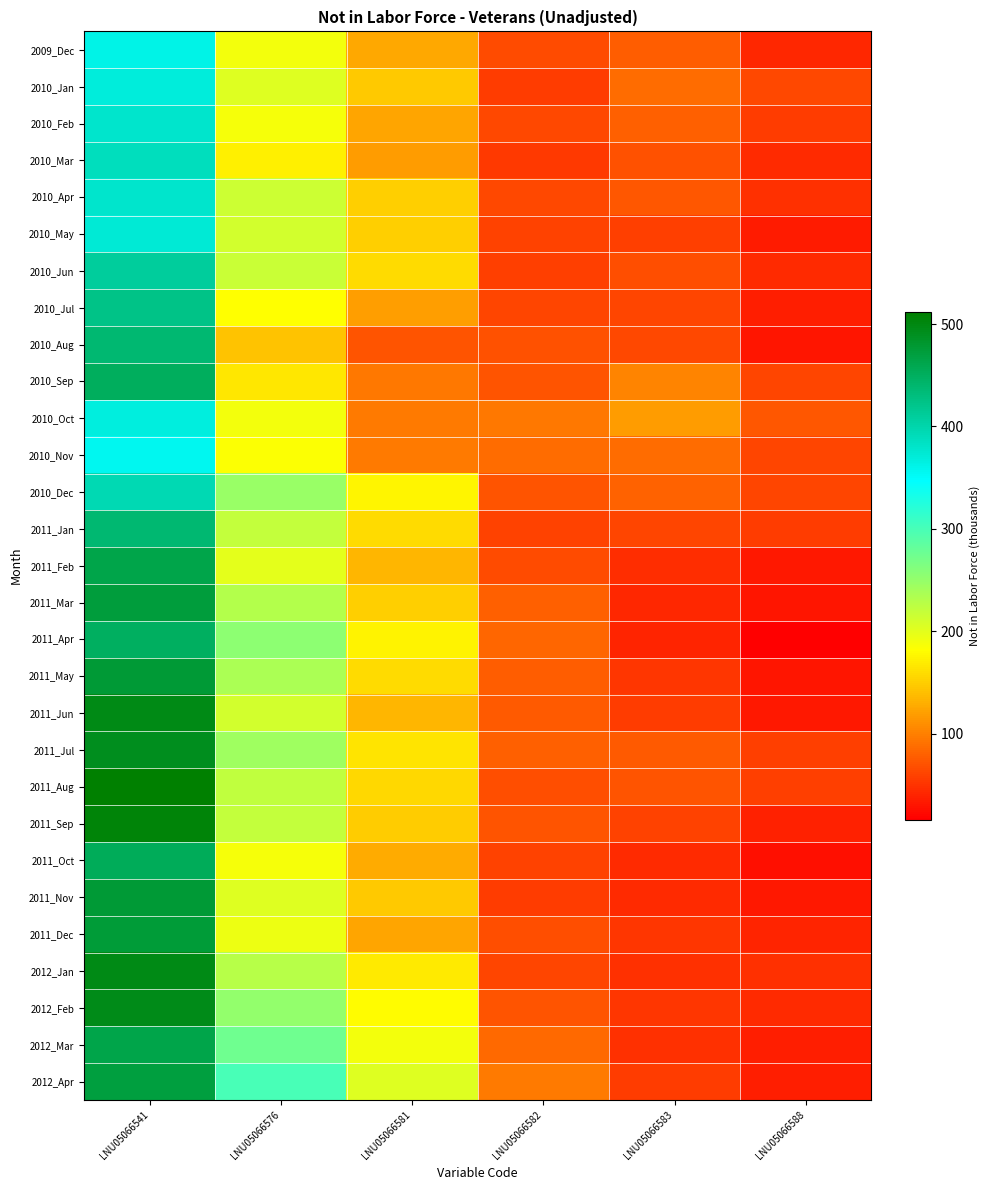

Rank the series at LNU05066576 from lowest to highest value.

2010_Aug, 2010_Sep, 2010_Mar, 2010_Jul, 2010_Nov, 2011_Oct, 2010_Feb, 2010_Oct, 2009_Dec, 2011_Dec, 2011_Feb, 2010_Jan, 2011_Nov, 2010_May, 2011_Jun, 2010_Apr, 2010_Jun, 2011_Jan, 2011_Sep, 2011_Aug, 2012_Jan, 2011_Mar, 2011_May, 2011_Jul, 2010_Dec, 2012_Feb, 2011_Apr, 2012_Mar, 2012_Apr